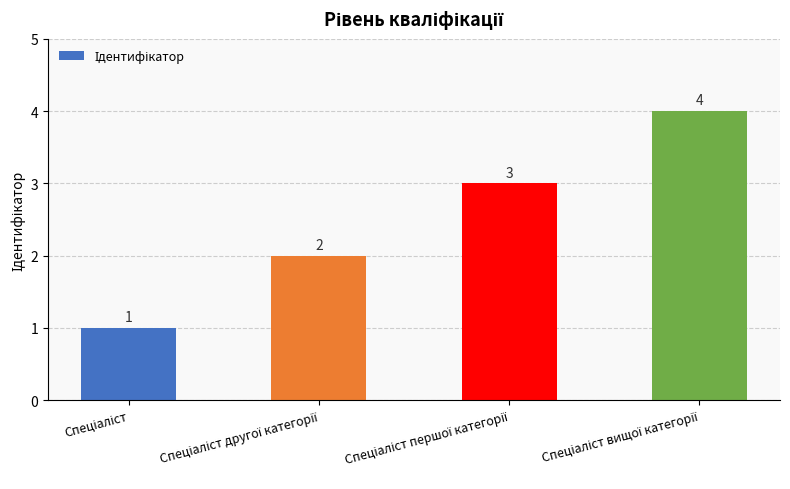

What is the sum of all values?

10